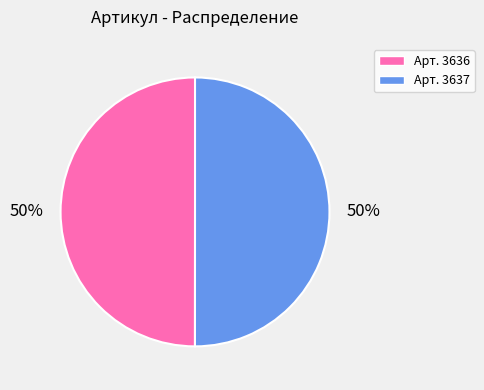

Do Арт. 3637 and Арт. 3636 together represent more than half of the pie?

Yes